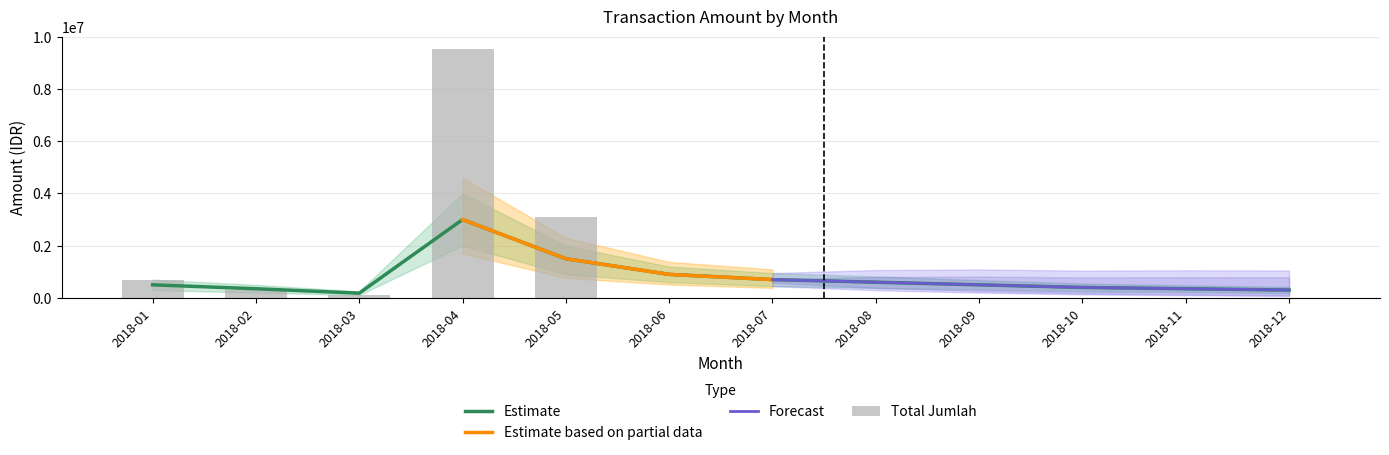

Which label corresponds to the largest value in the chart?

2018-04